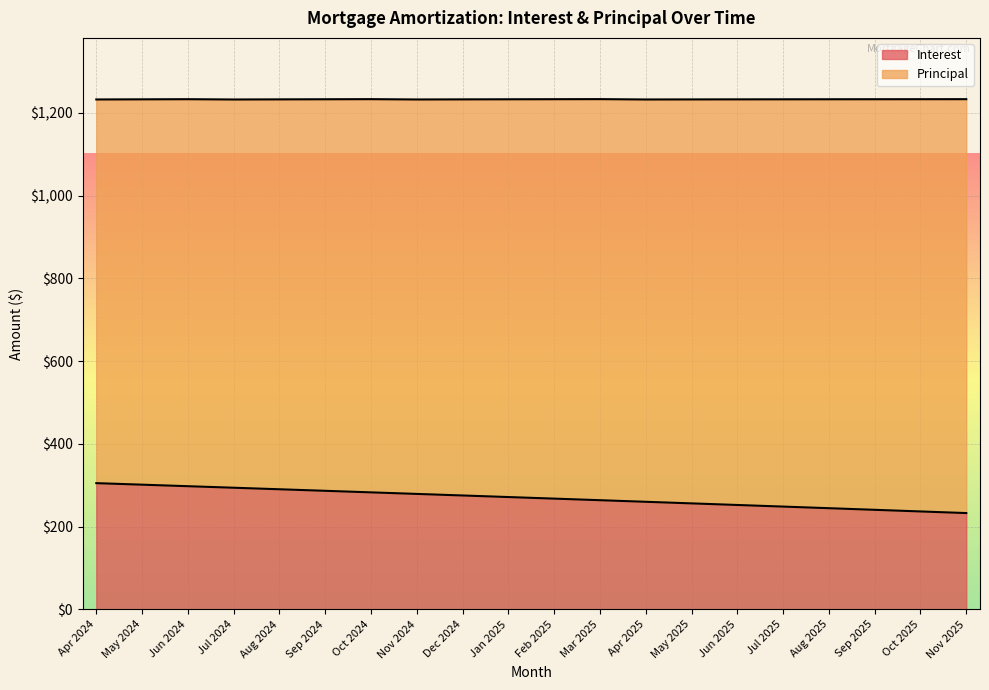

True or false: the data has more than 2 interior local peaks.

False